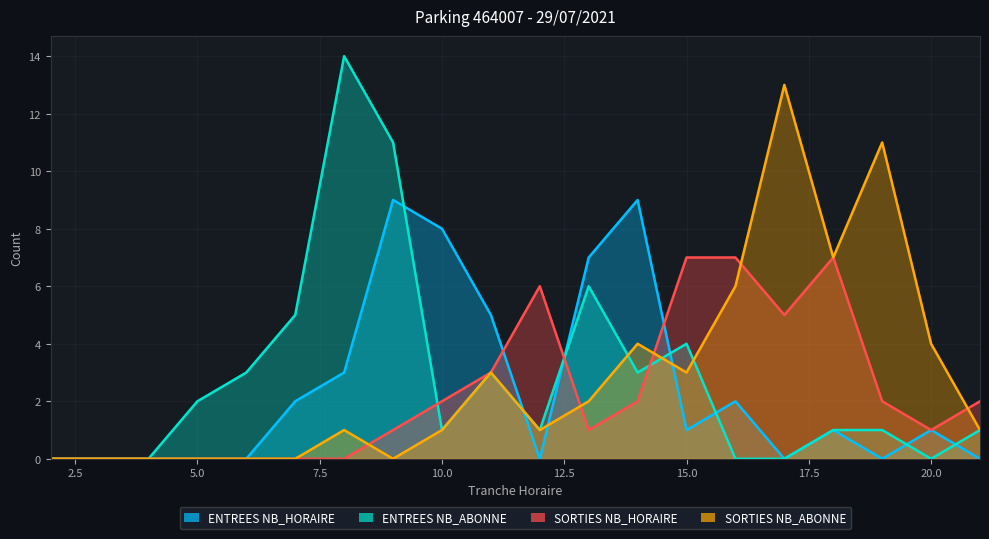

Count the SORTIES NB_HORAIRE values in the range 0 to 5.

16